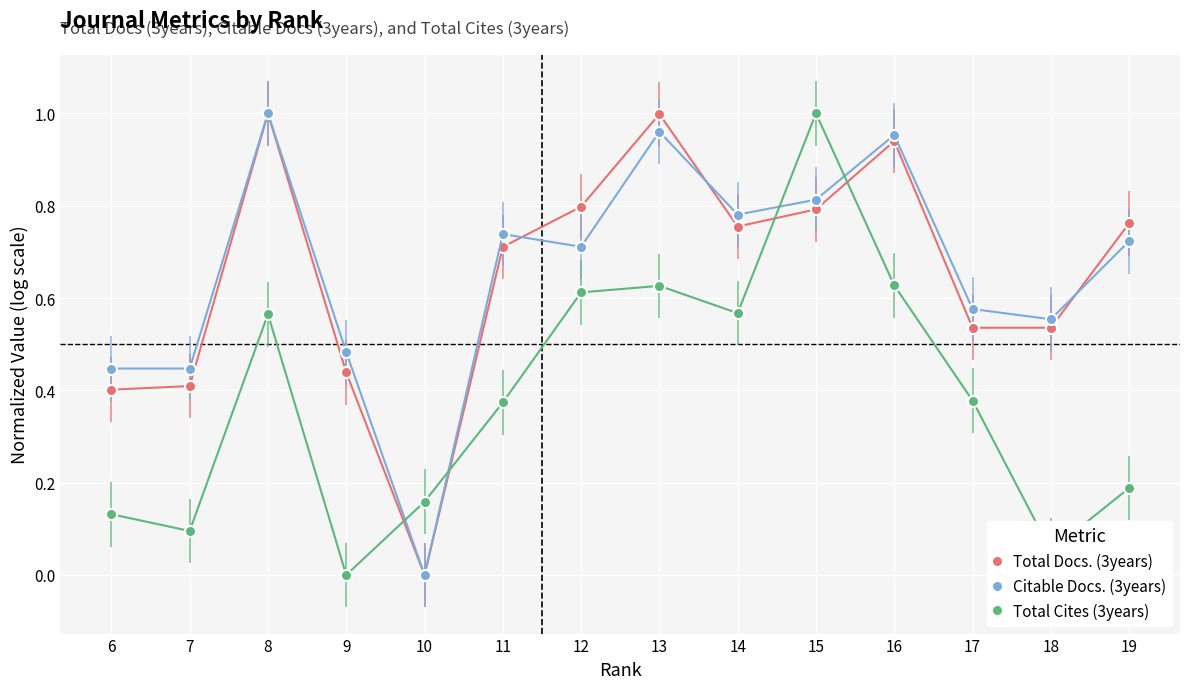

Between which two adjacent categories do Total Docs. (3years) and Total Cites (3years) first intersect?

9 and 10